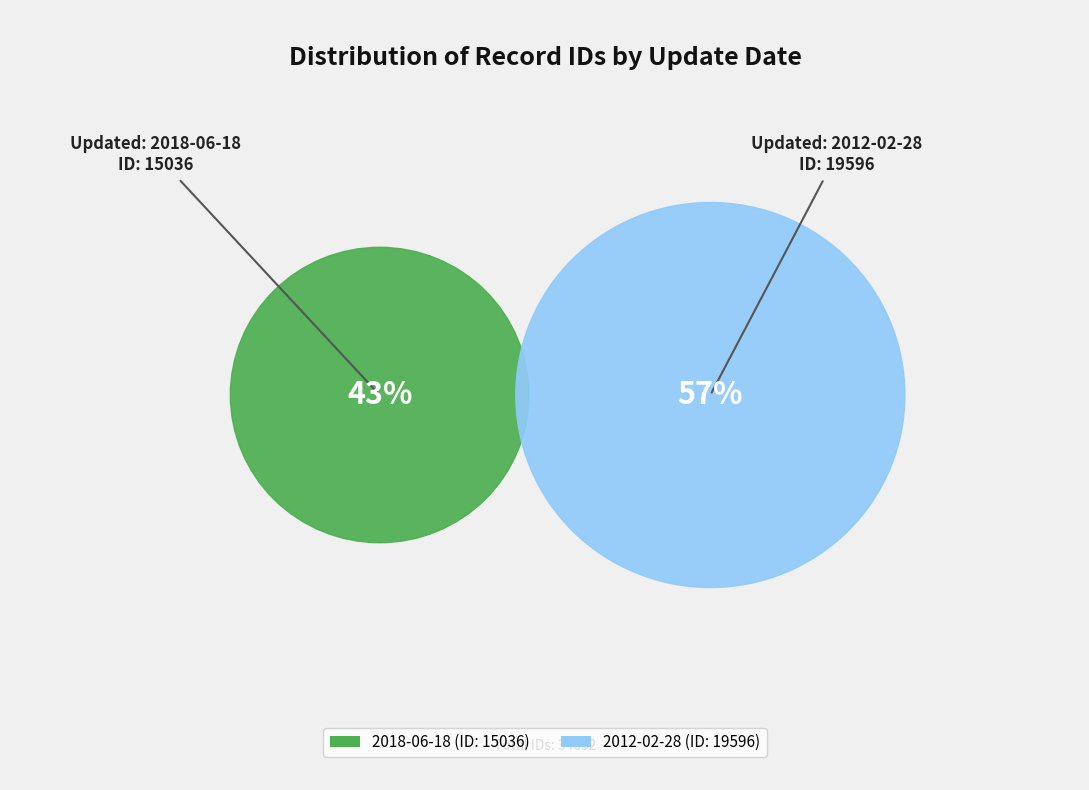

What is the change in value from 2018-06-18 to 2012-02-28?

+4560